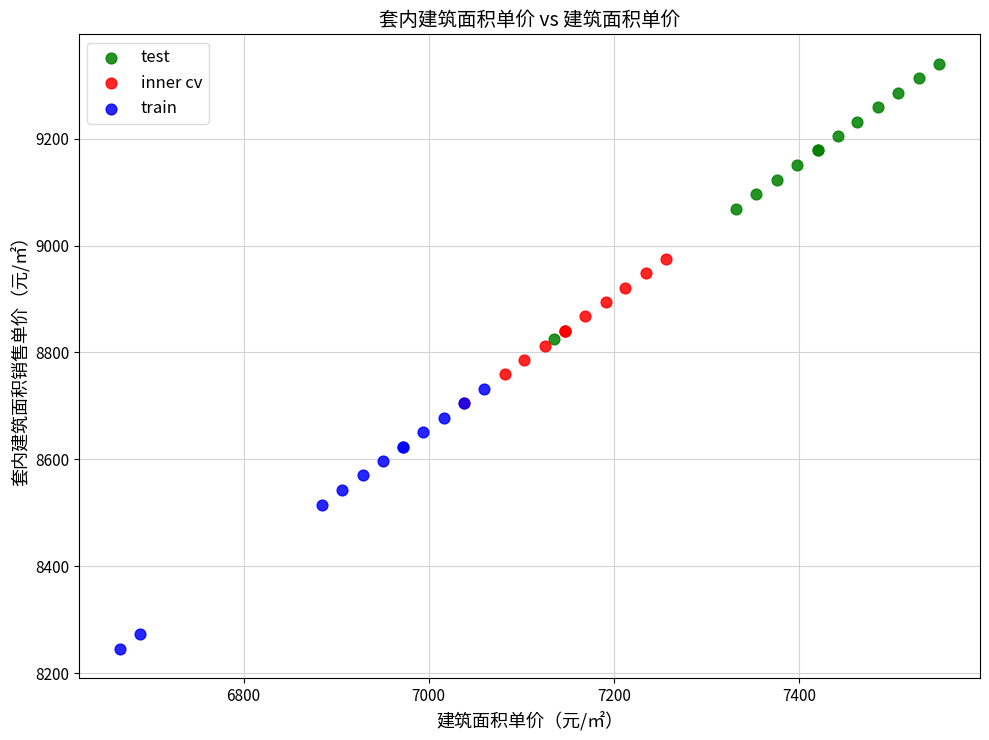

Which series contains the lowest Y value?

train